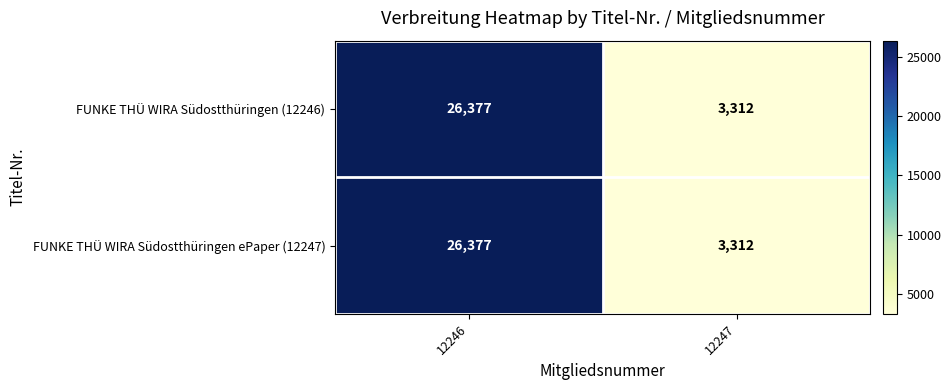

Reading left to right, what are all the values shown in this chart?

FUNKE THÜ WIRA Südostthüringen (12246): 12246=26377	12247=3312
FUNKE THÜ WIRA Südostthüringen ePaper (12247): 12246=26377	12247=3312